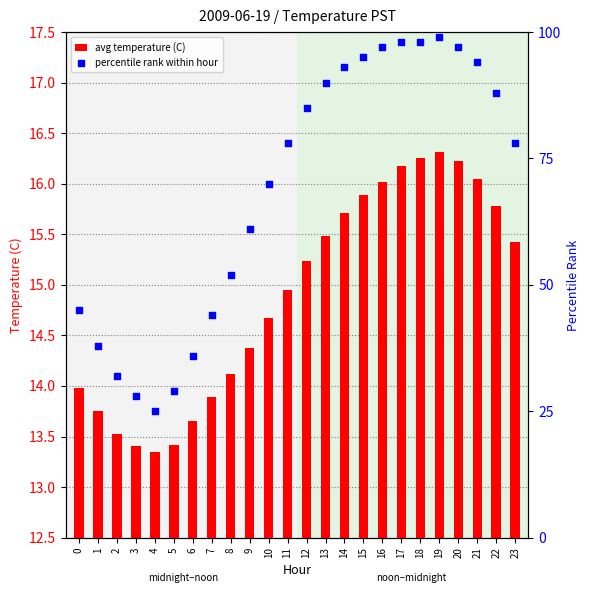

Which series contains the lowest Y value?

avg temperature (C)